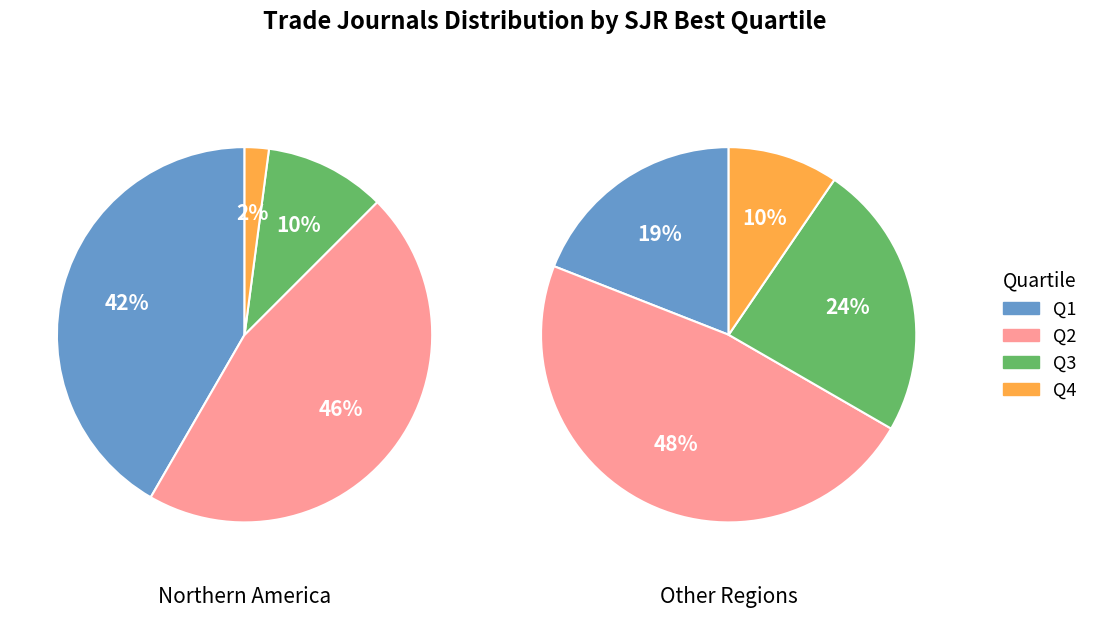

What is the largest slice in the pie chart?

Q2